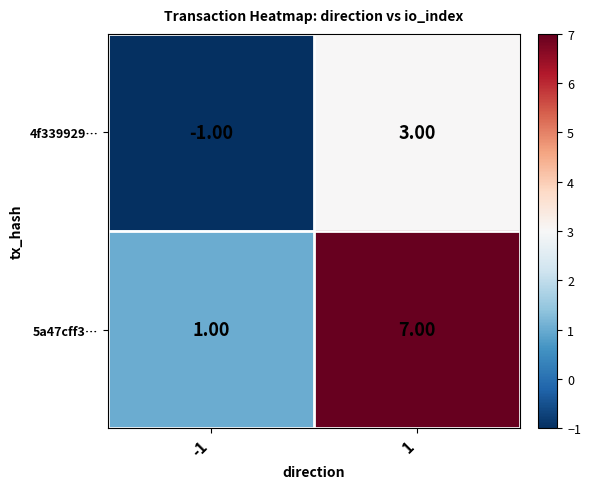

At how many categories does at least one series exceed 0?

2